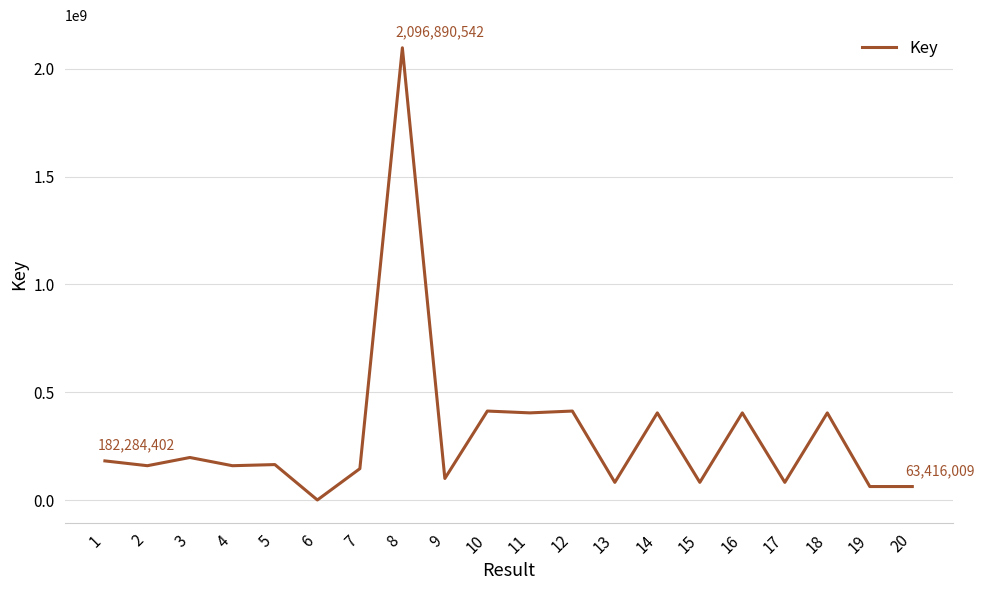

The value at 3 is 198047527. True or false?

True